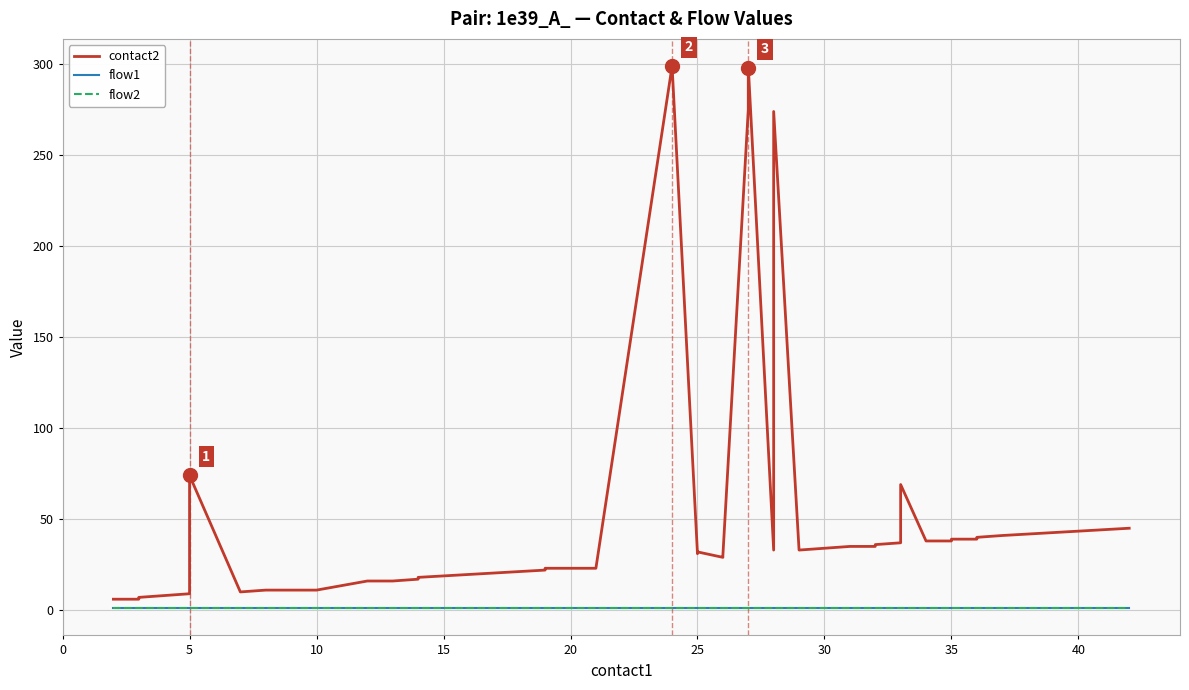

What value does the flow2 series have at 10?

1